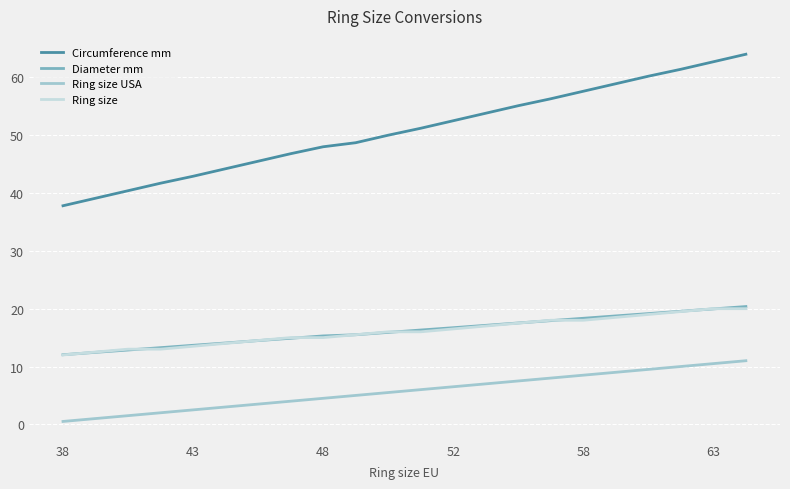

What is the lowest value of the Ring size series?

12.0